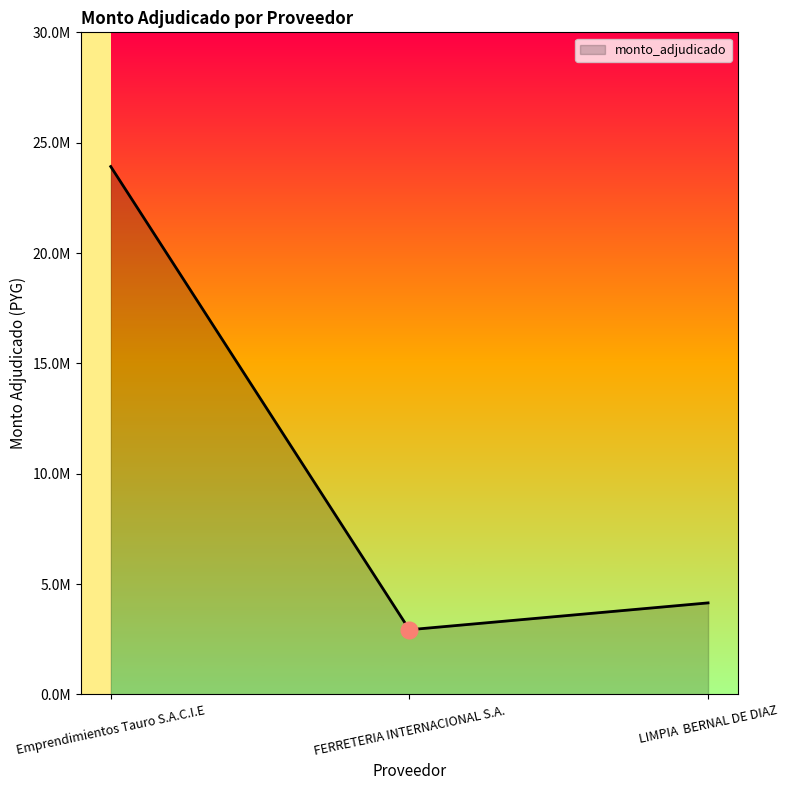

What is the difference between the maximum and minimum values?

20986000